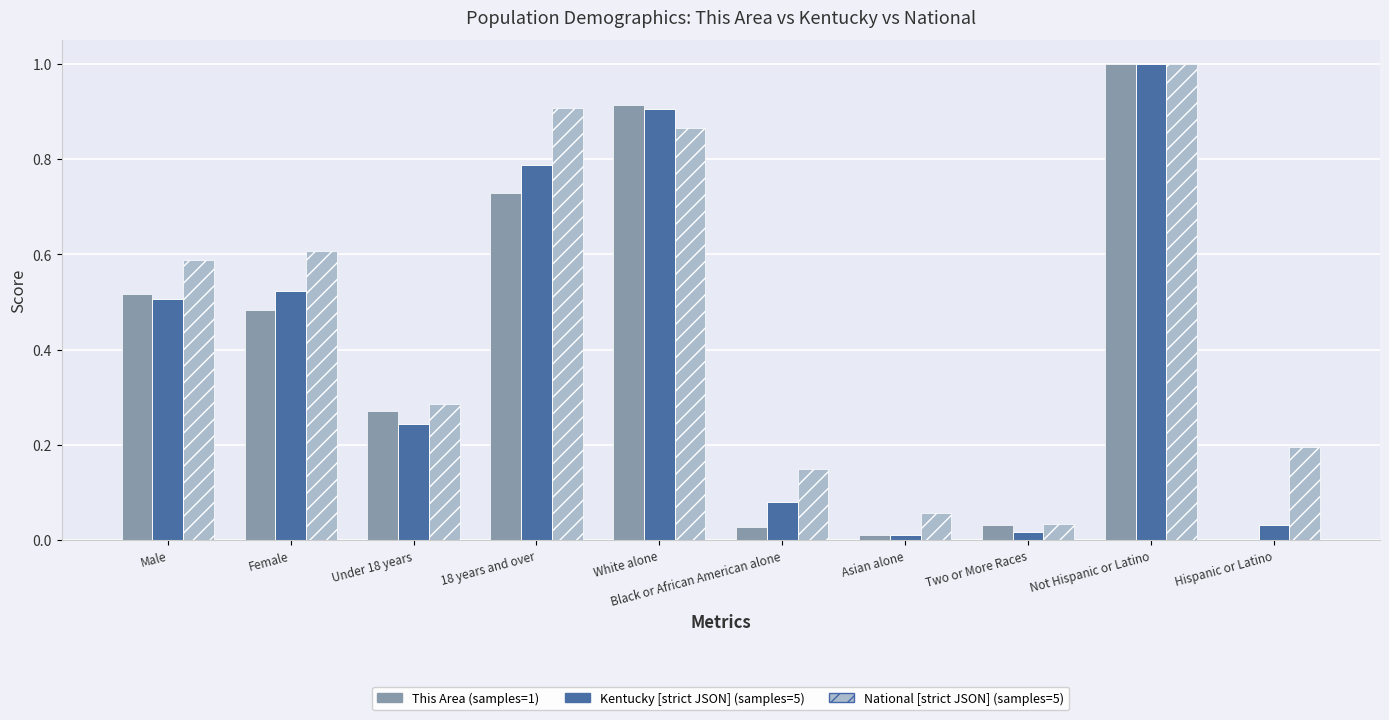

What is the approximate value of National [strict] (samples=5) at Female?

0.6